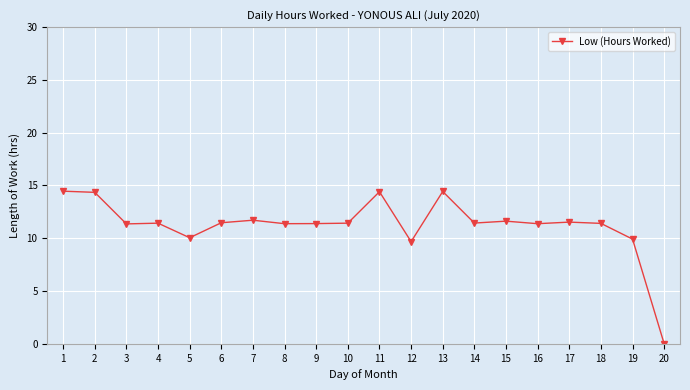

The chart shows a value of 22.0 at 1. True or false?

False